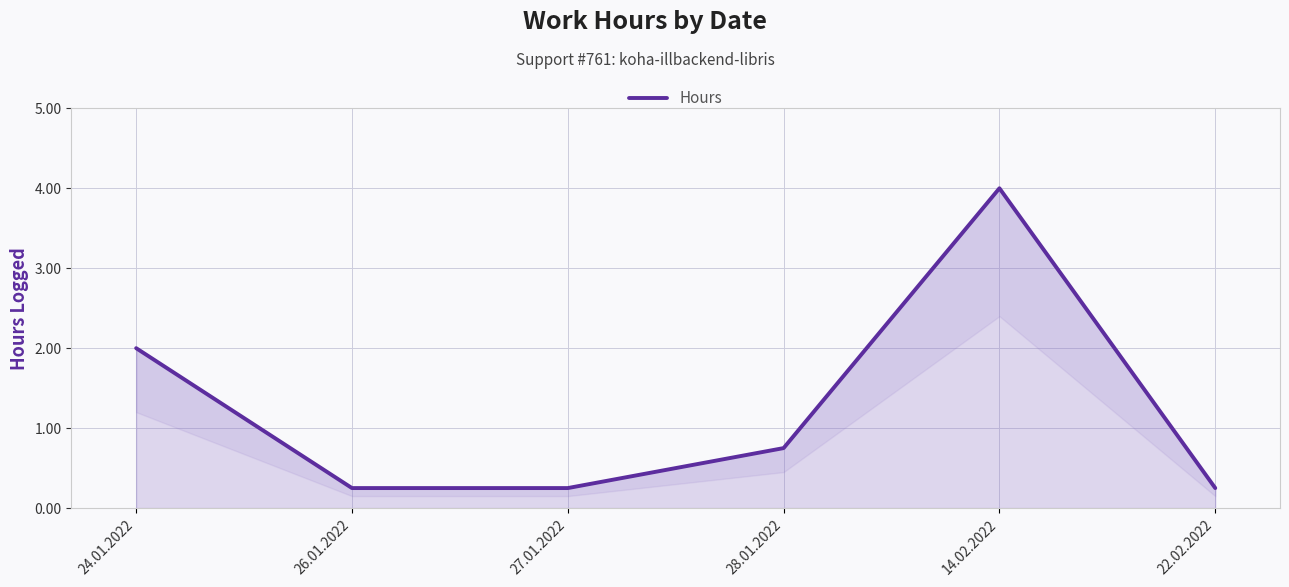

What is the change in value from 26.01.2022 to 28.01.2022?

+0.5